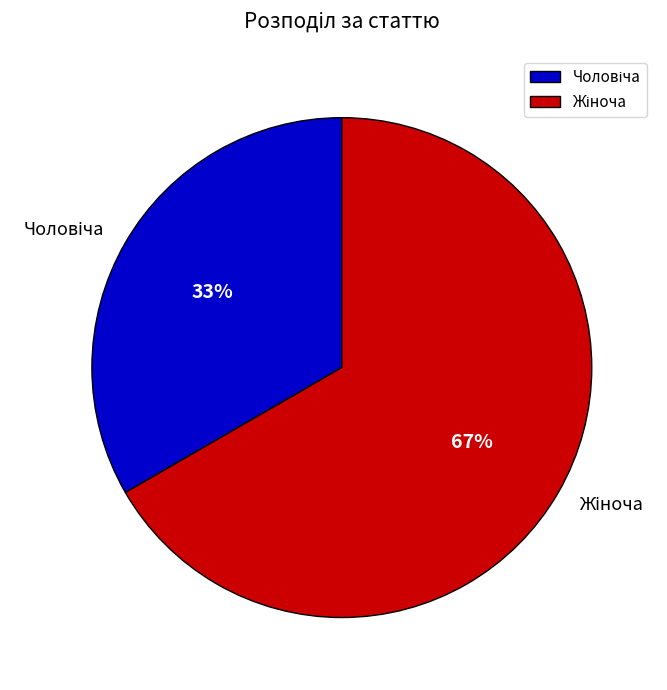

To the nearest percent, what is the average slice percentage?

50%